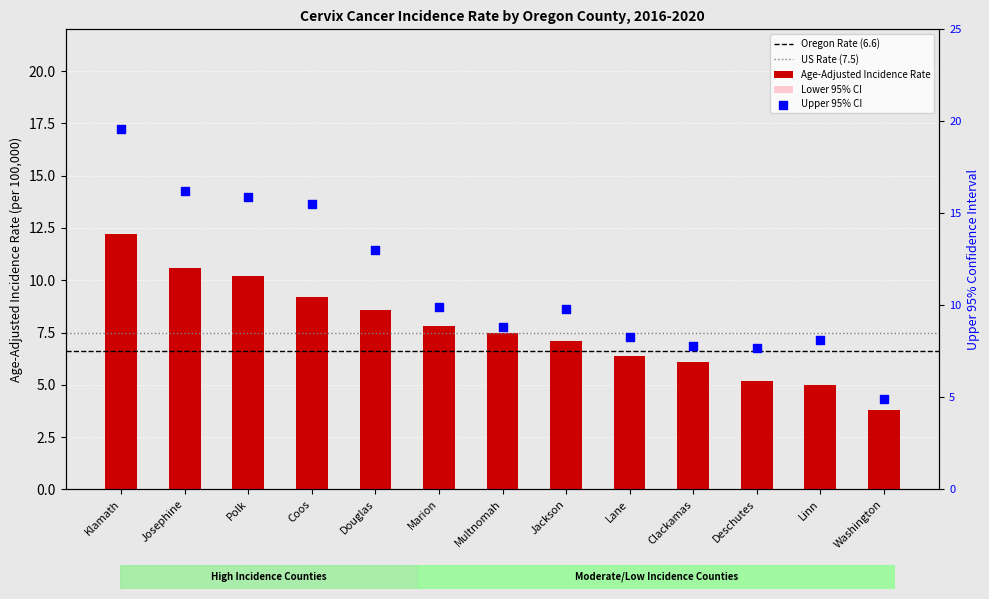

At which category is the sum across all series the highest?

Klamath